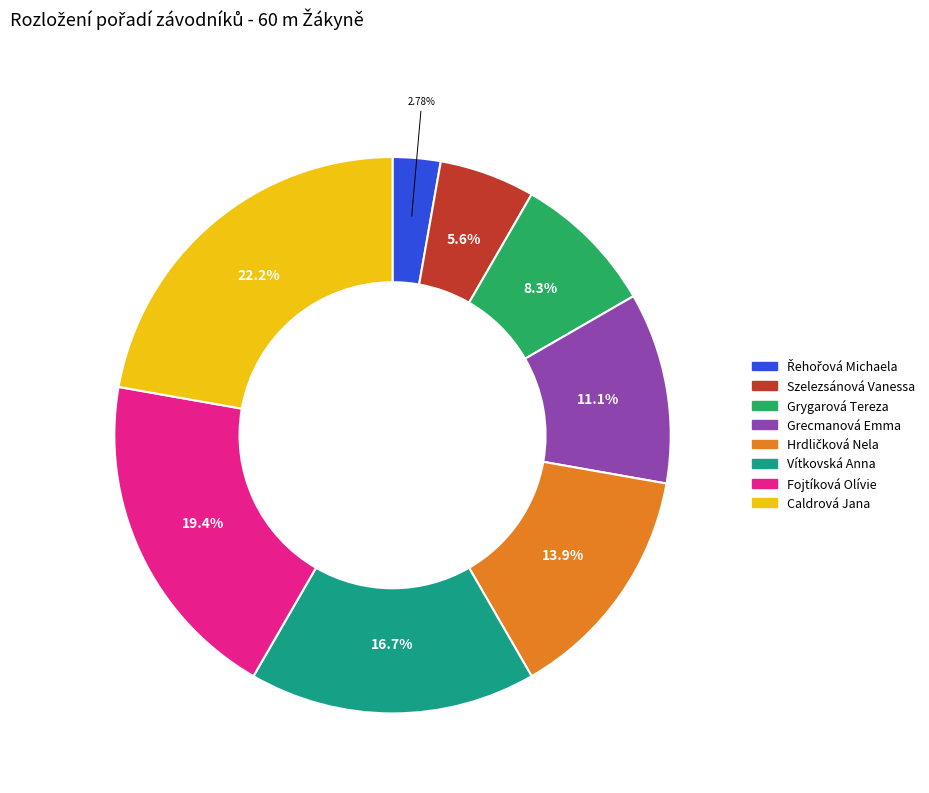

What is the ratio of the value at Szelezsánová Vanessa to the value at Grecmanová Emma?

0.5